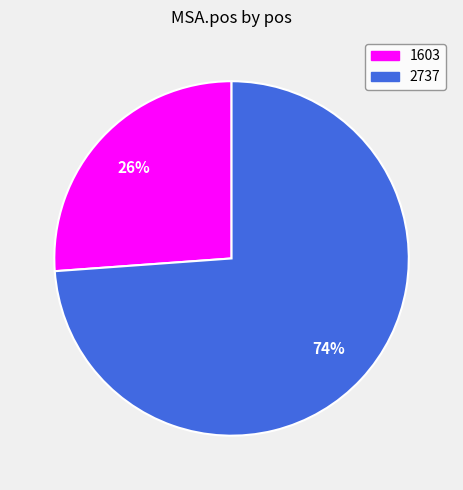

Count the number of slices in the pie.

2